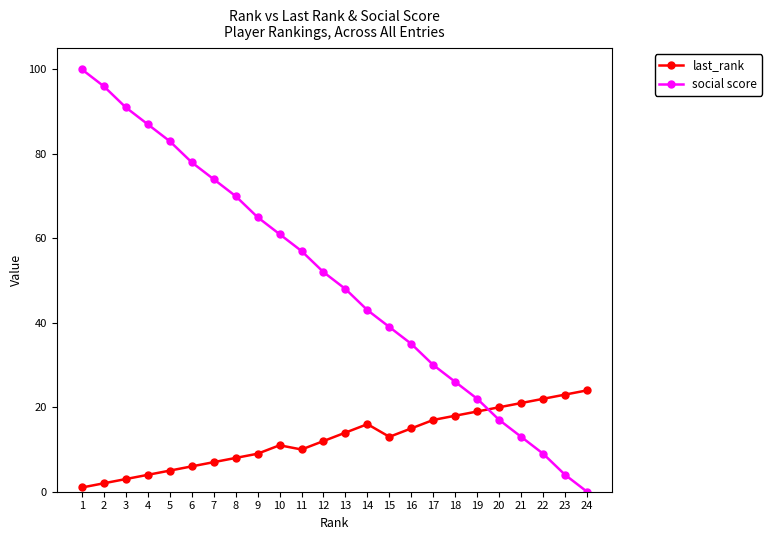

How many interior local valleys does the last_rank series have?

2